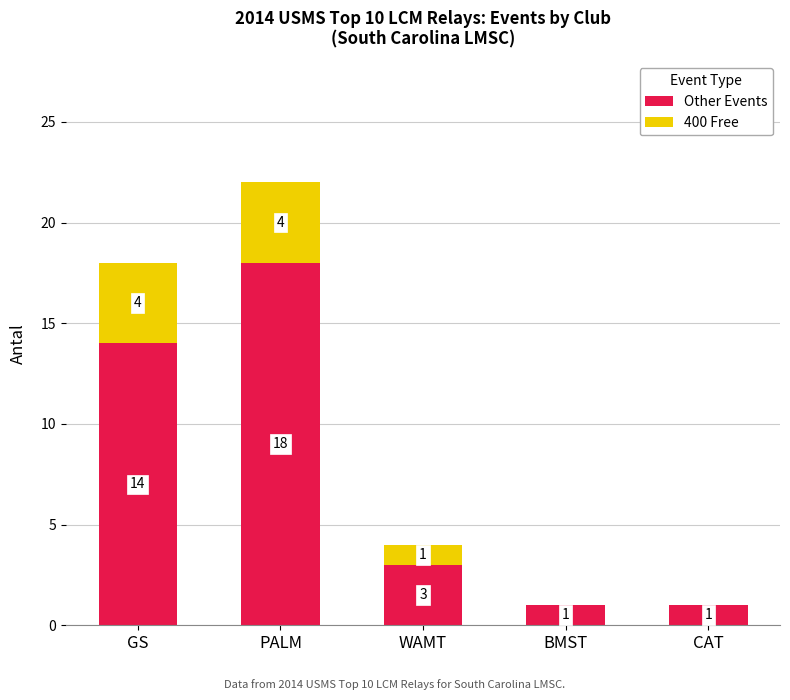

What are all the series names shown in the legend?

Other Events, 400 Free